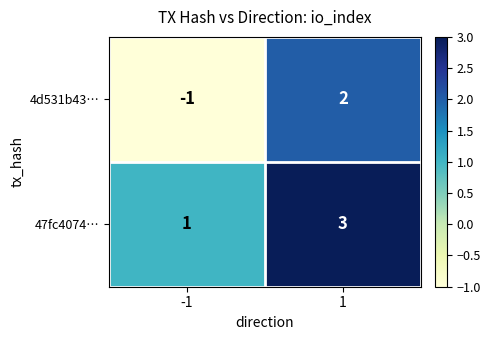

What is the maximum value shown in the chart?

3